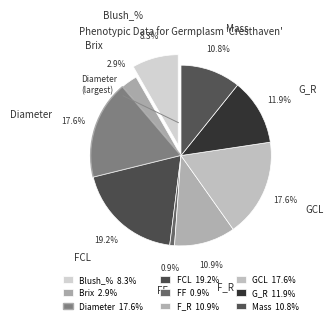

The GCL slice represents 26% of the pie. True or false?

False